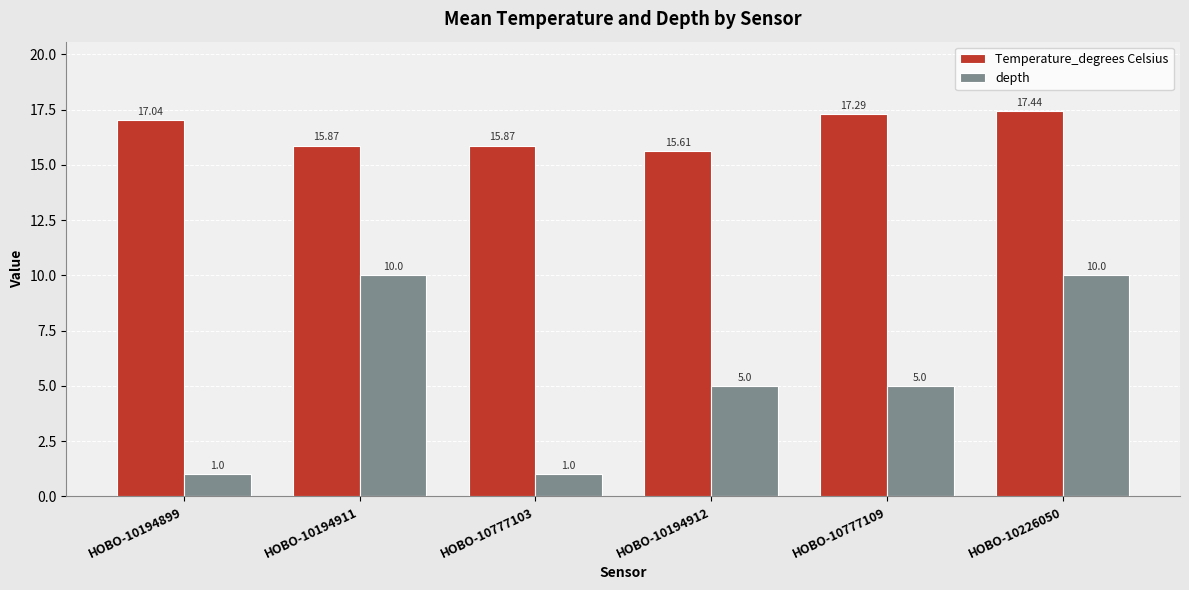

Is it true that Temperature_degrees Celsius equals 21.9 at HOBO-10777103?

False